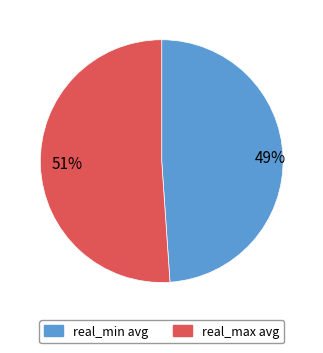

Which has a higher value, real_min avg or real_max avg?

real_max avg